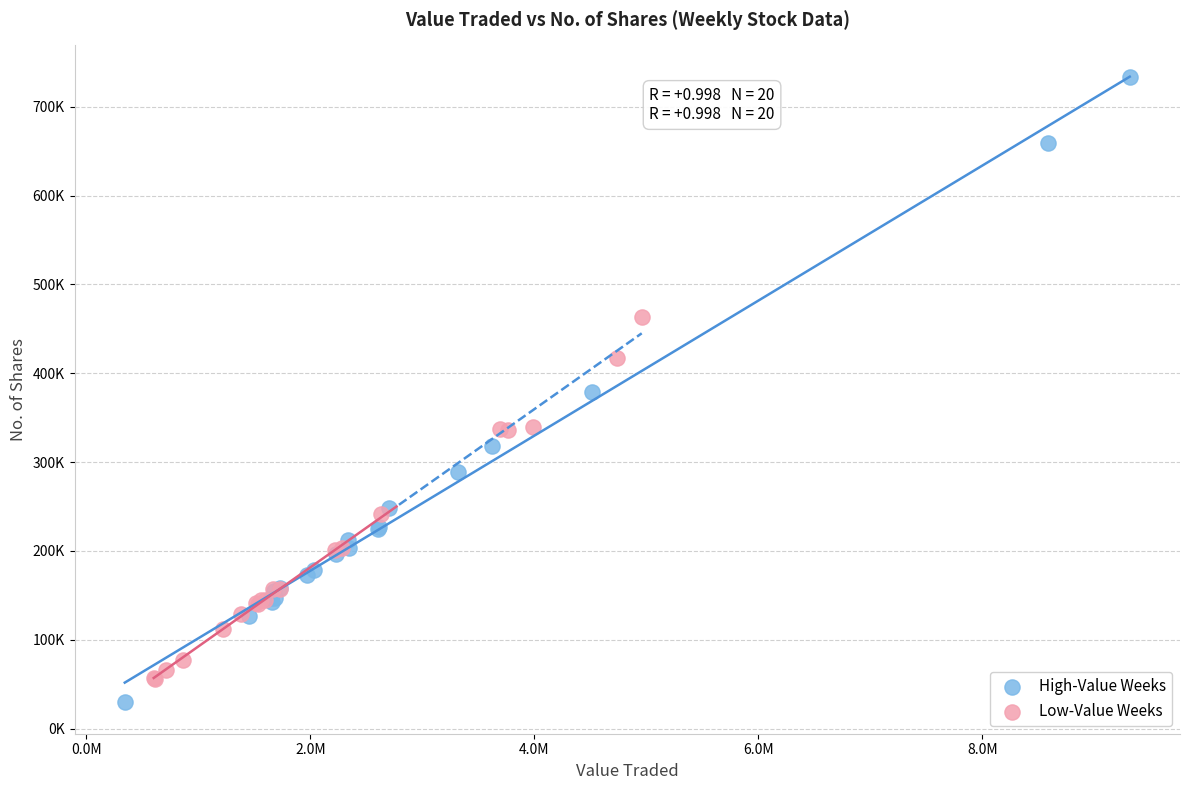

Which series has the largest Y range (max minus min)?

High-Value Weeks